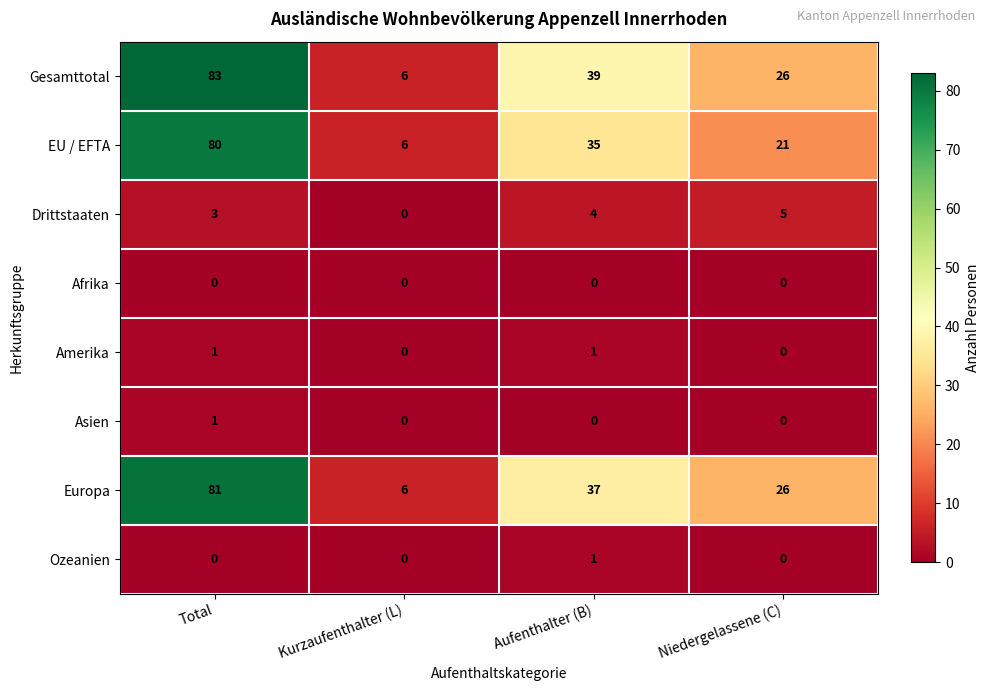

Which series has the largest total across all categories?

Gesamttotal